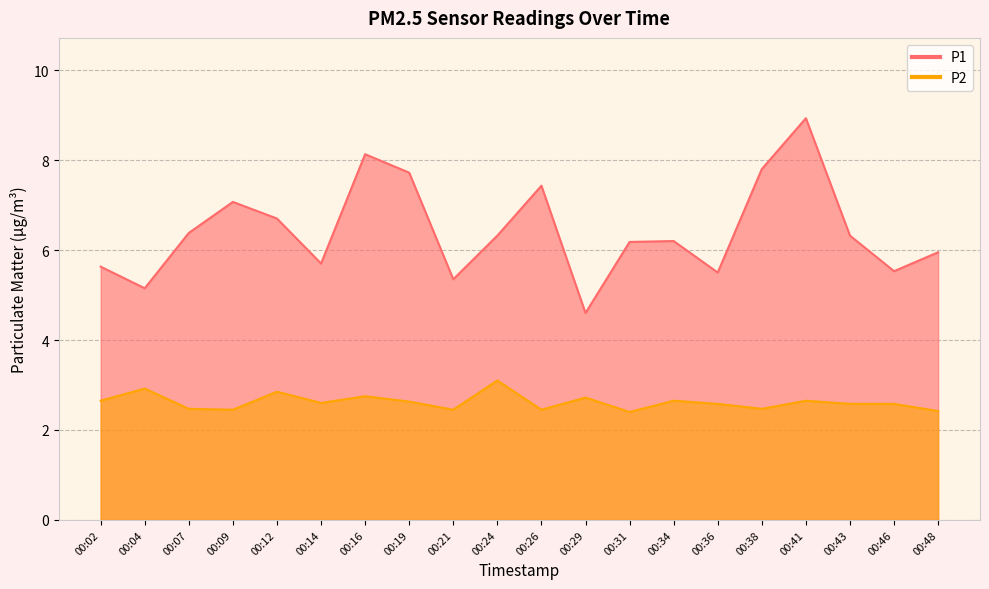

How many values in the P1 series are below 6?

8